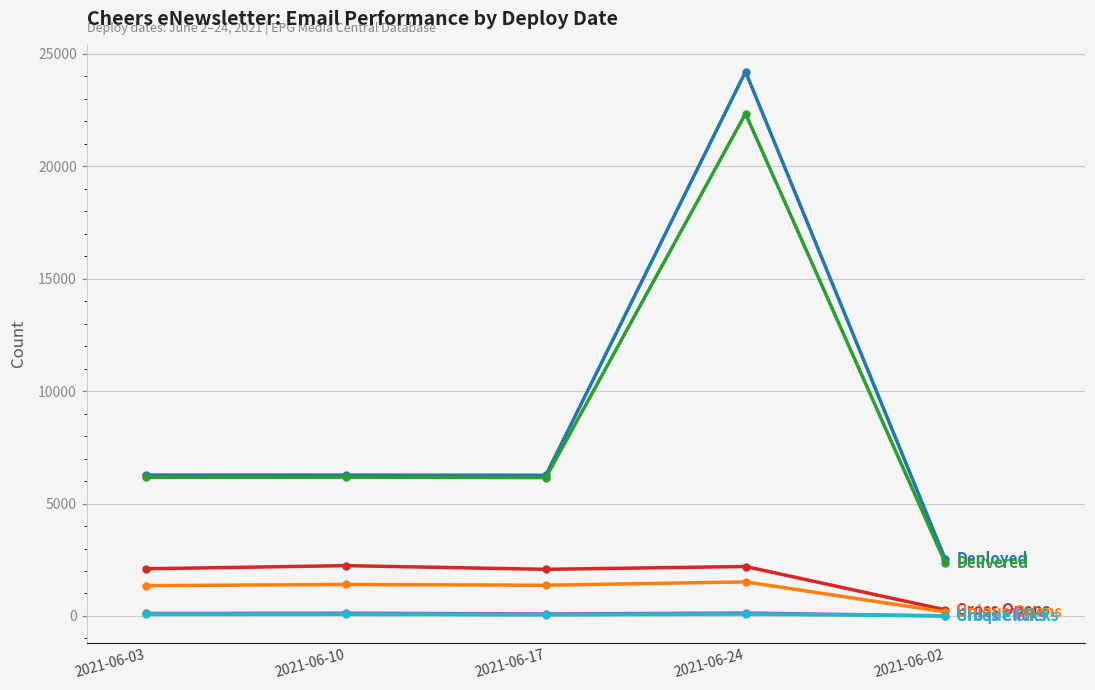

What is the label of the 5th point from the right?

2021-06-03